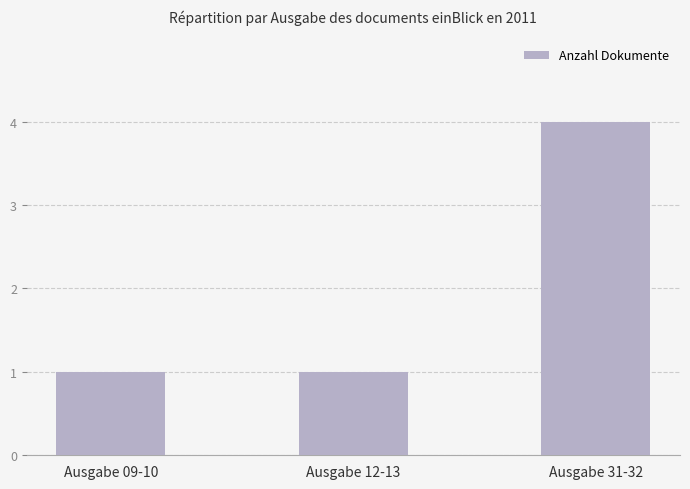

What is the smallest value displayed?

1